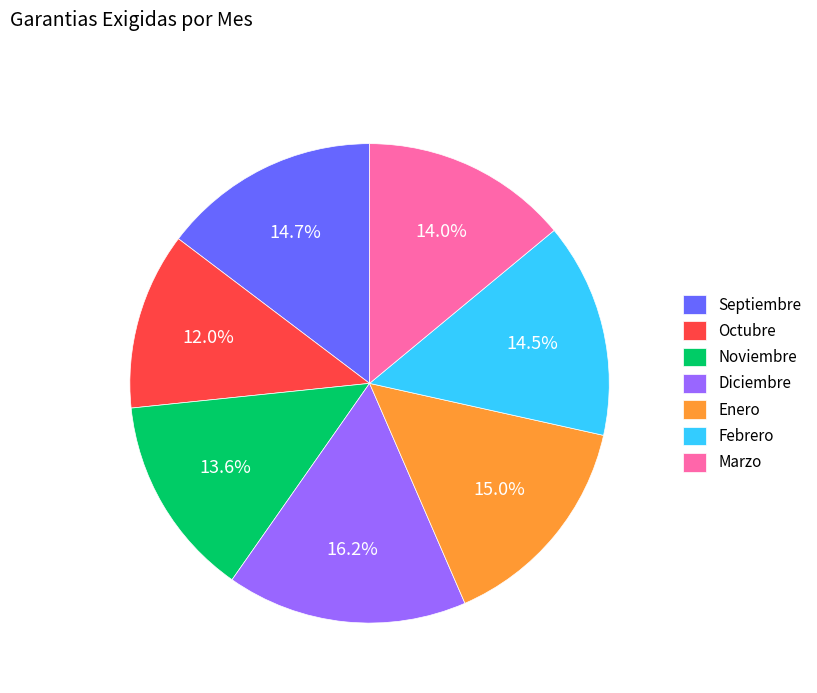

What is the smallest slice in the pie chart?

Octubre